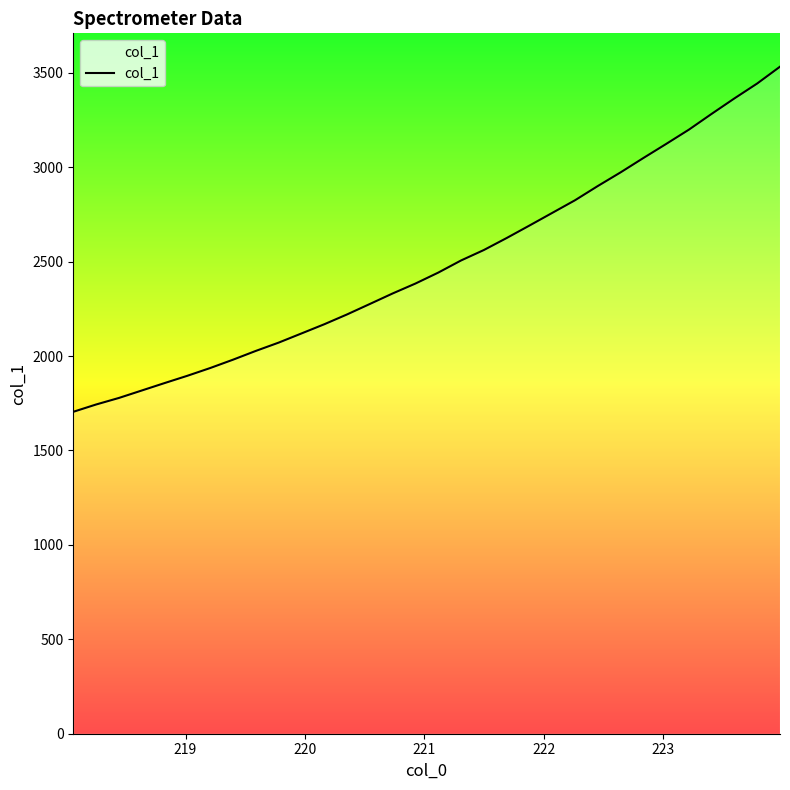

What is the difference between the second highest and minimum values?

1738.8